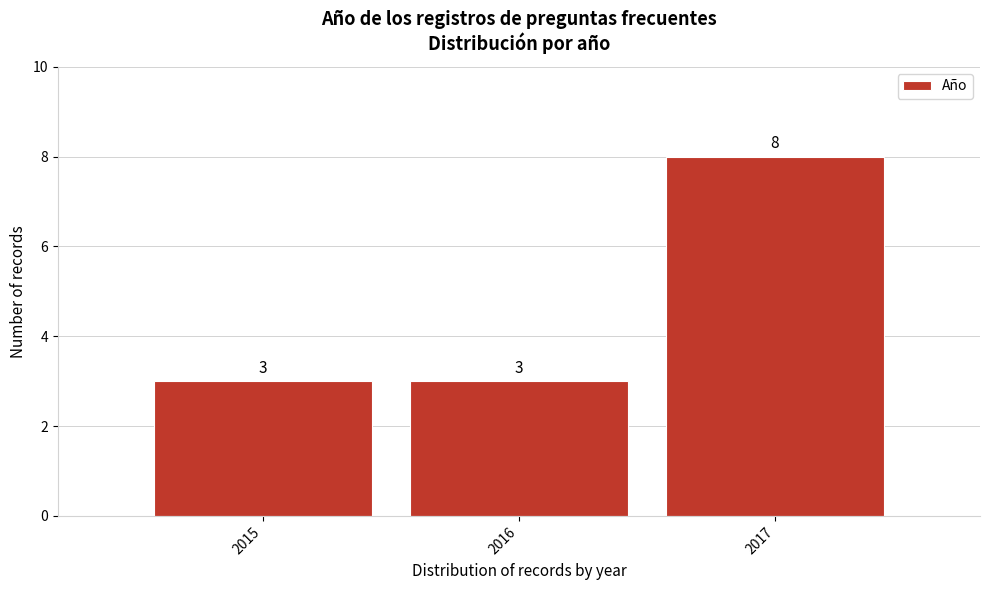

How tall is the bar that spans 2016.5 to 2017.5 on the x-axis?

8